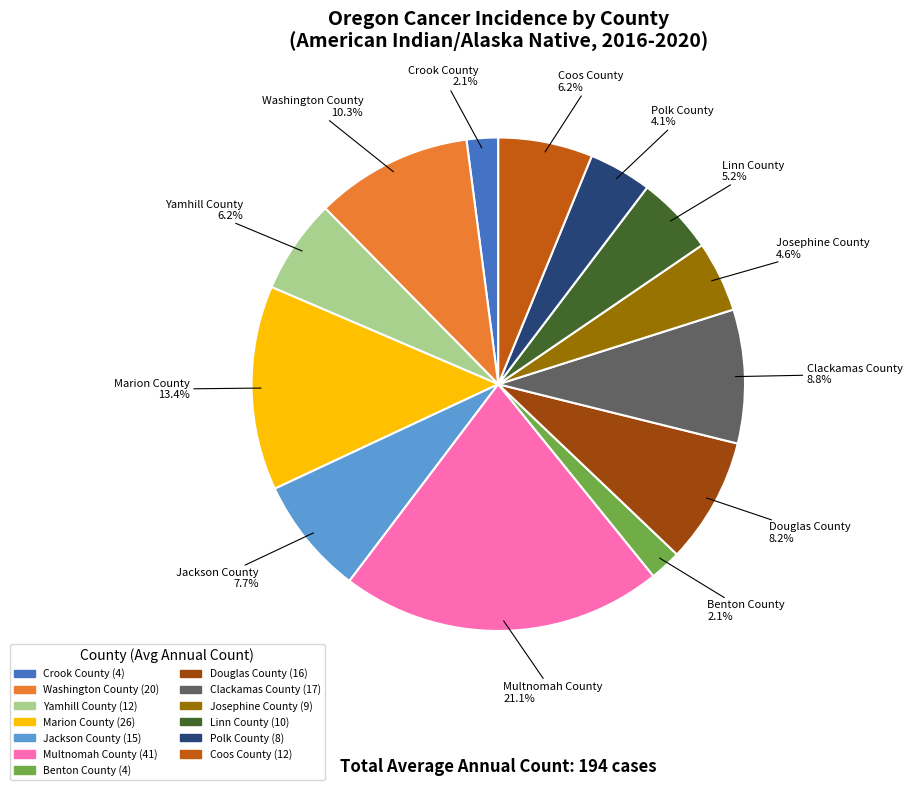

What is the largest slice in the pie chart?

Multnomah County